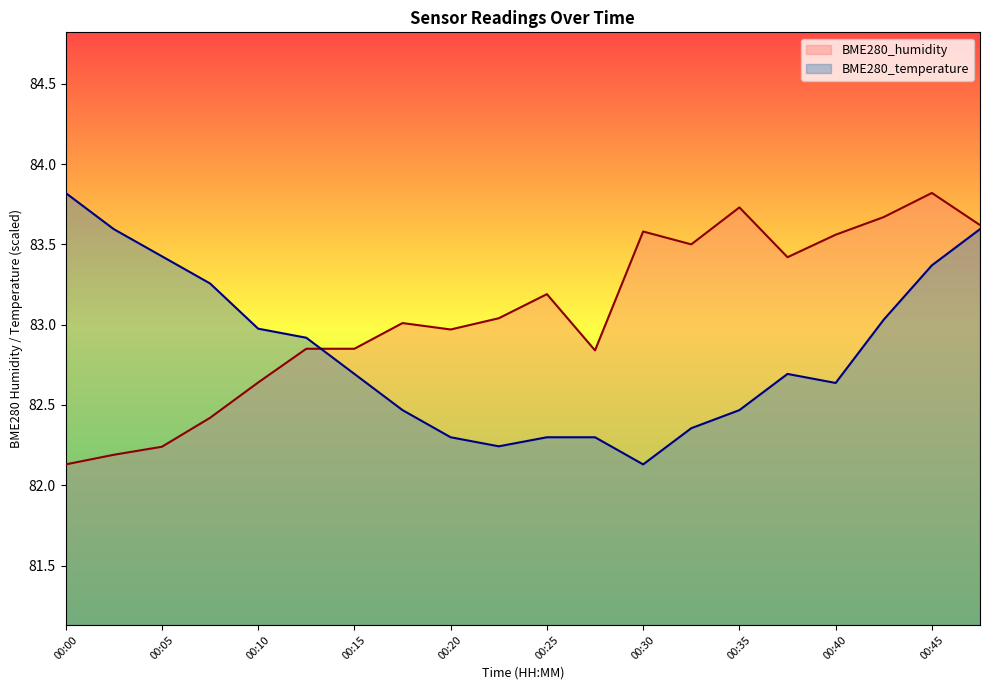

At which category does BME280_humidity reach its first local valley?

00:20